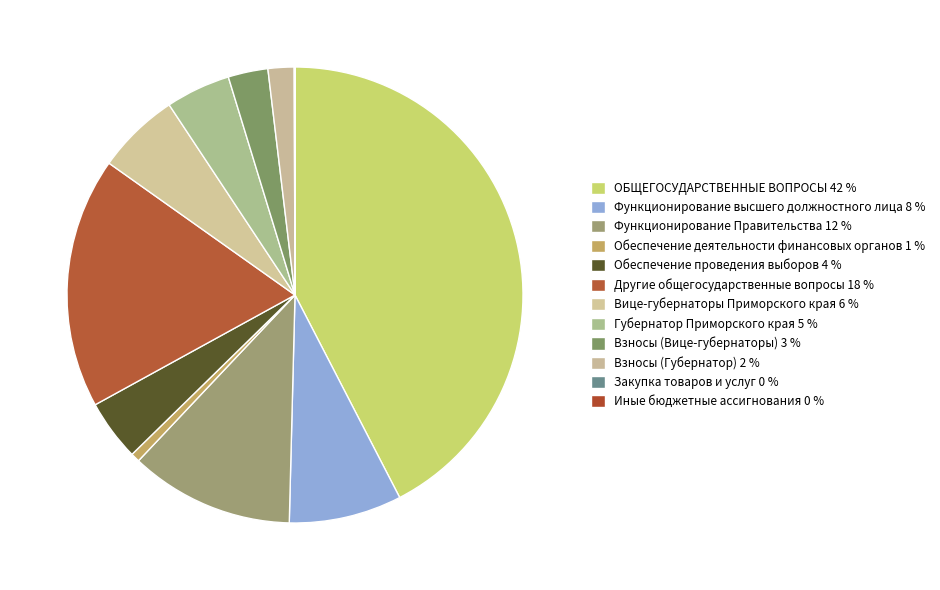

What portion of the pie excludes Взносы (Губернатор)?

98.2%